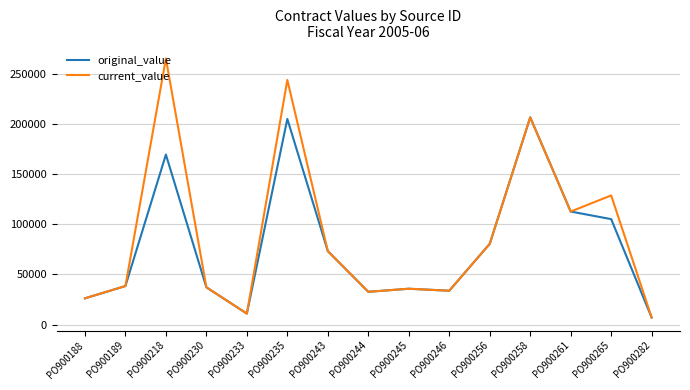

What value does the original_value series have at PO900243?

73096.0